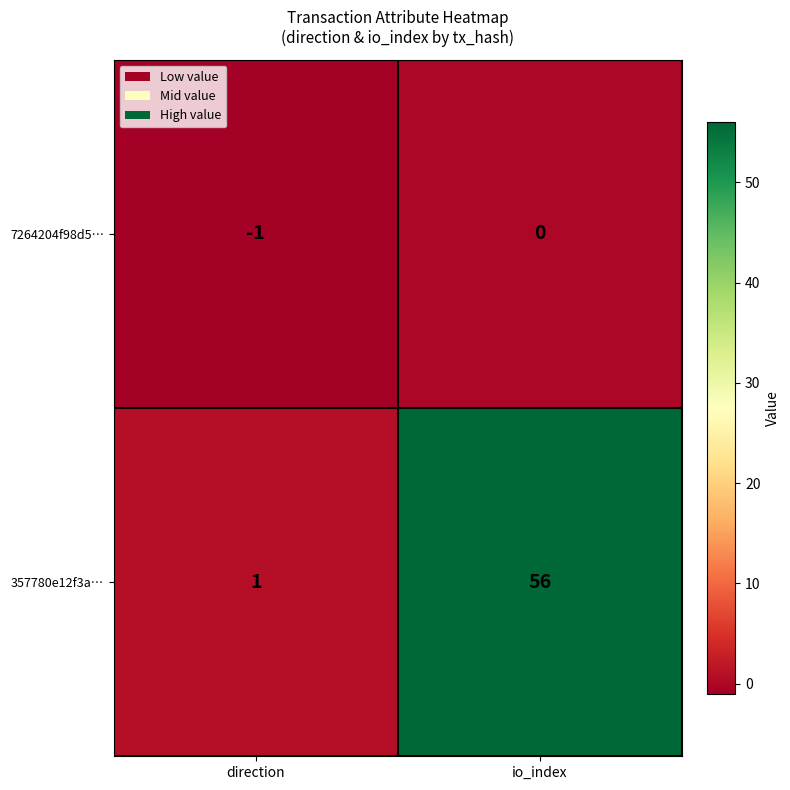

Reading left to right, extract all data points from this chart.

7264204f98d5…: -1	0
357780e12f3a…: 1	56